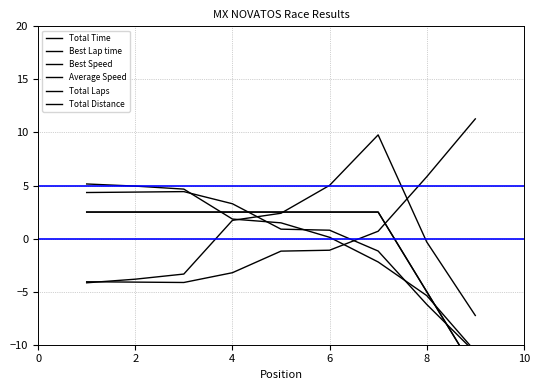

The Total Time series shows 2.9 at 4. True or false?

False